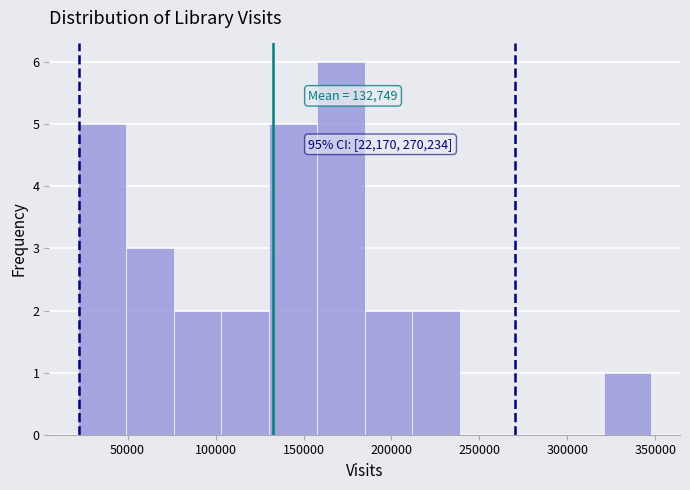

Which range on the x-axis has the tallest bar?

160000 to 185000